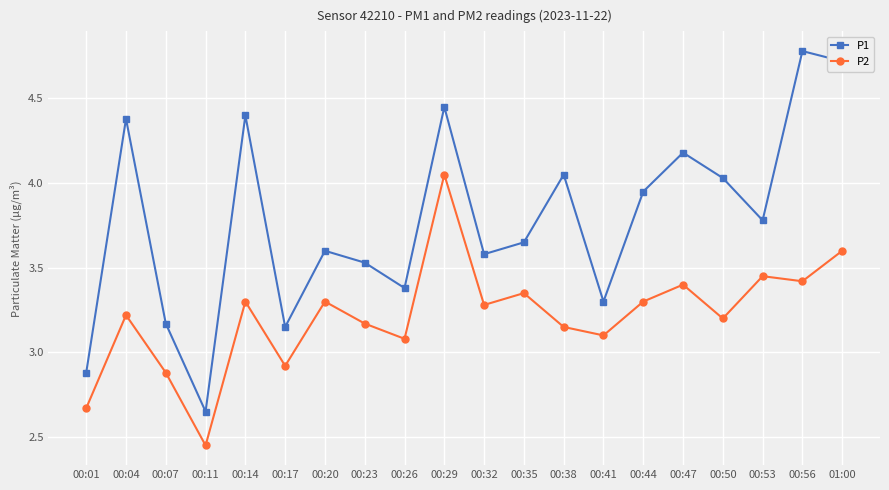

What is the difference between the maximum and minimum values in the P1 series?

2.1